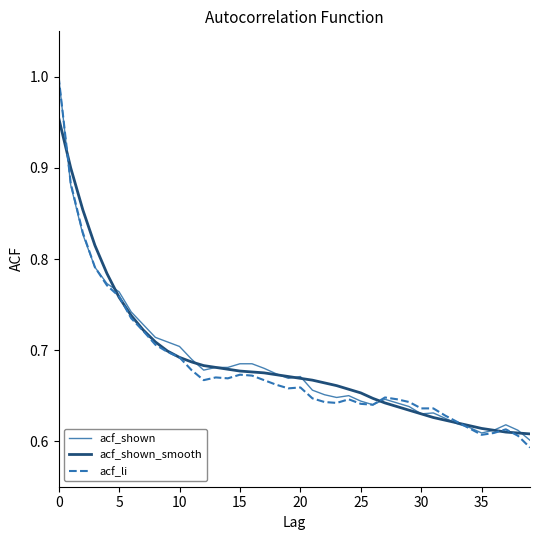

What is the difference between the second highest and second lowest values in the acf_li series?

0.3